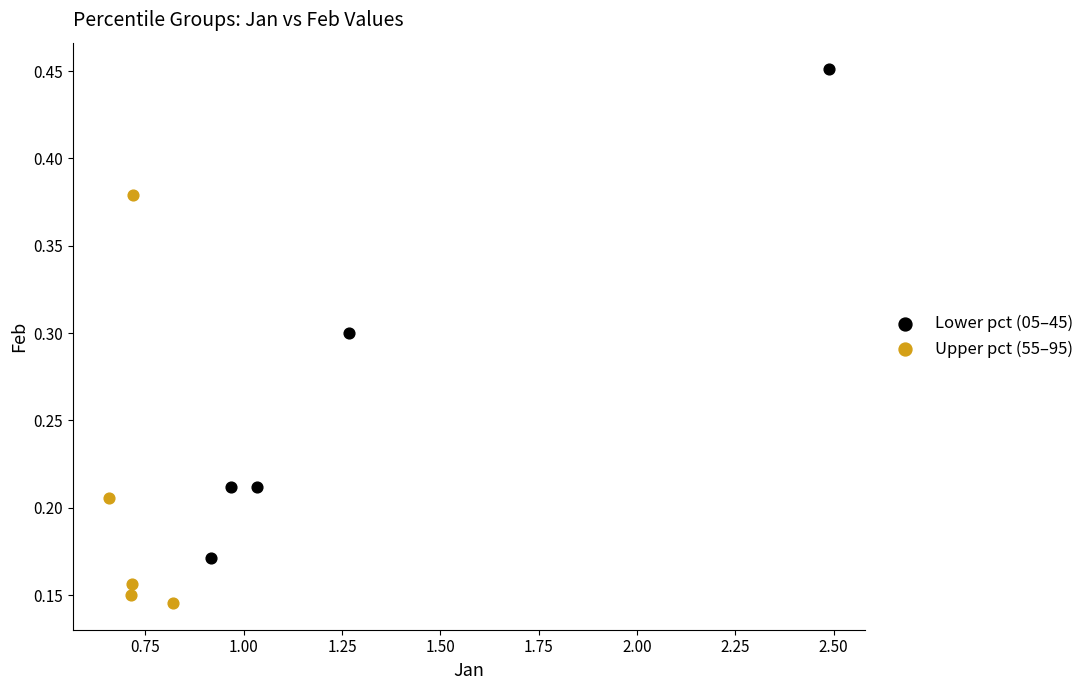

Which series contains the highest Y value?

Lower pct (05–45)